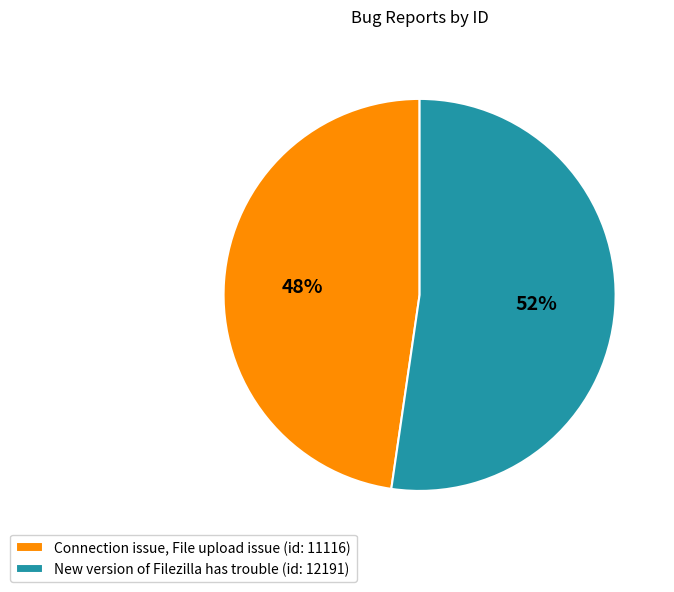

Which has a higher value, Connection issue, File upload issue or New version of Filezilla has trouble?

New version of Filezilla has trouble